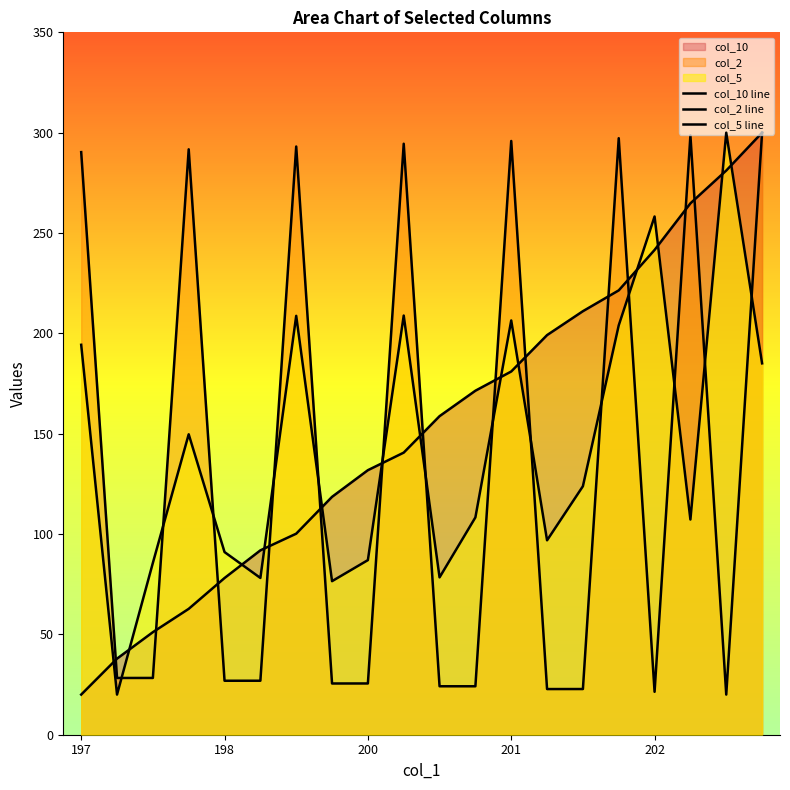

What is the average value of the col_2 line series?

132.9